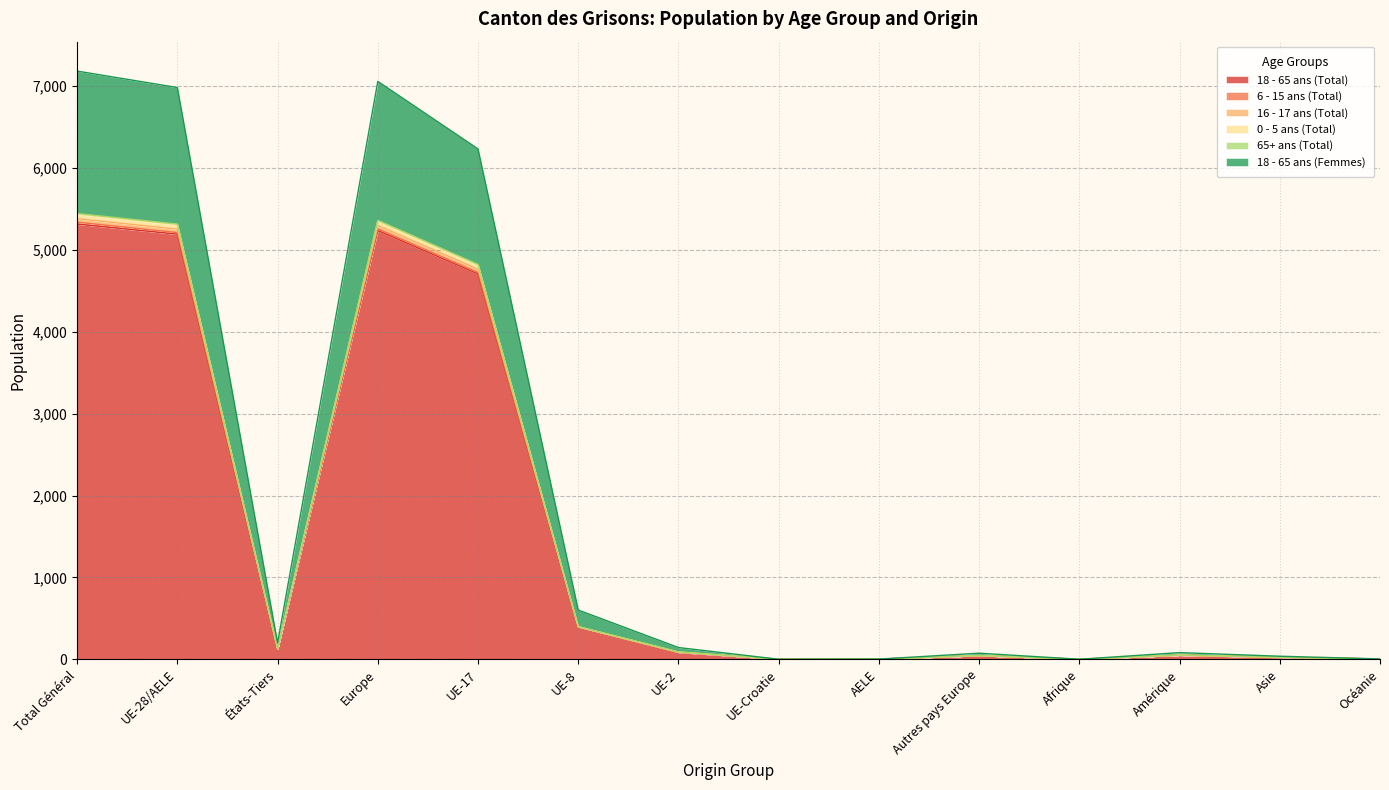

At which category is the sum across all series the highest?

Total Général